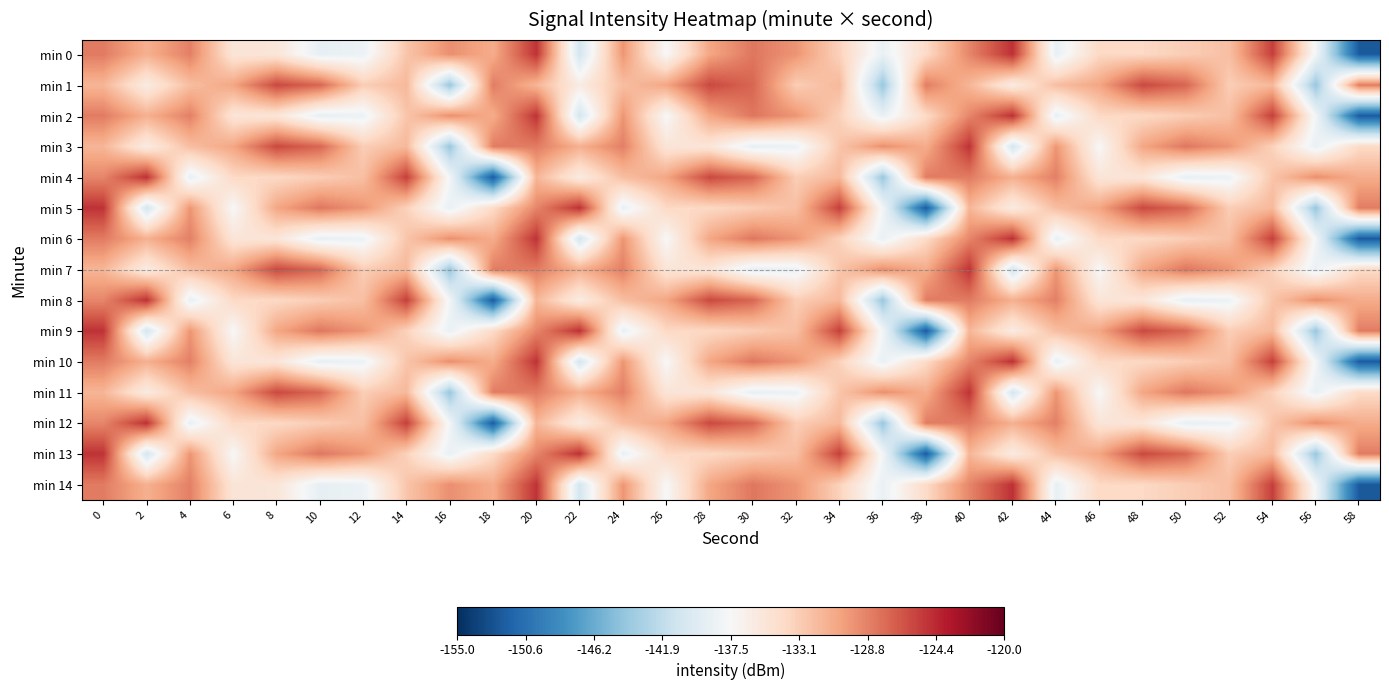

What is the maximum value shown in the chart?

-124.7